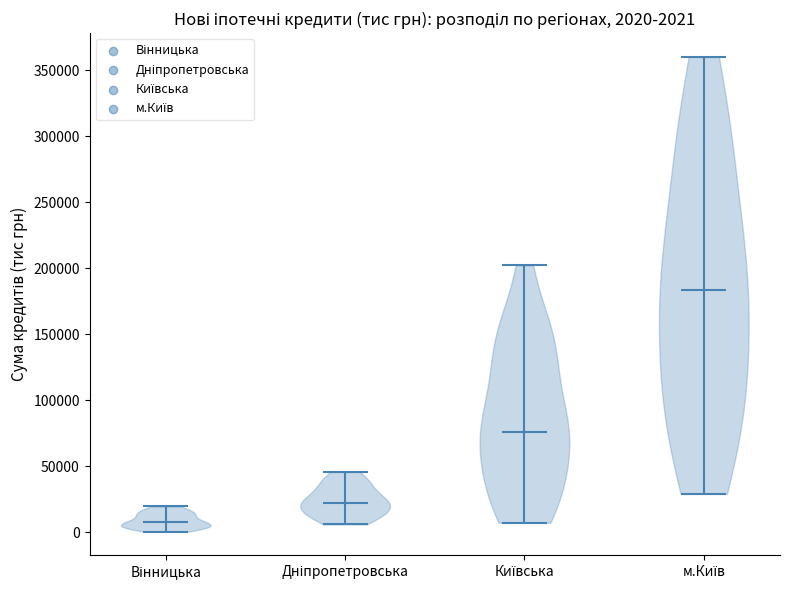

Which violin has the lowest median line?

Вінницька